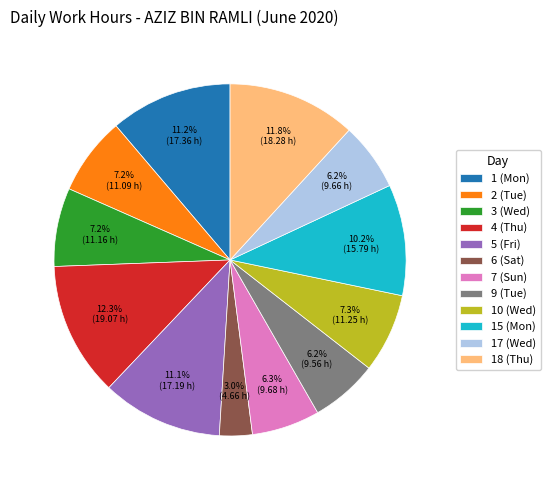

To the nearest percent, what is the difference between the 4 (Thu) and 3 (Wed) slice percentages?

5%